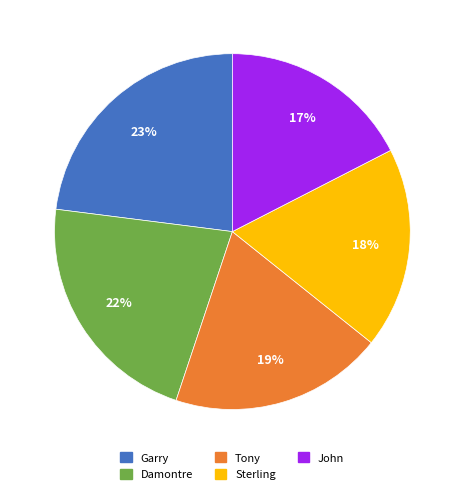

To the nearest percent, what percentage of the pie is Tony?

19%